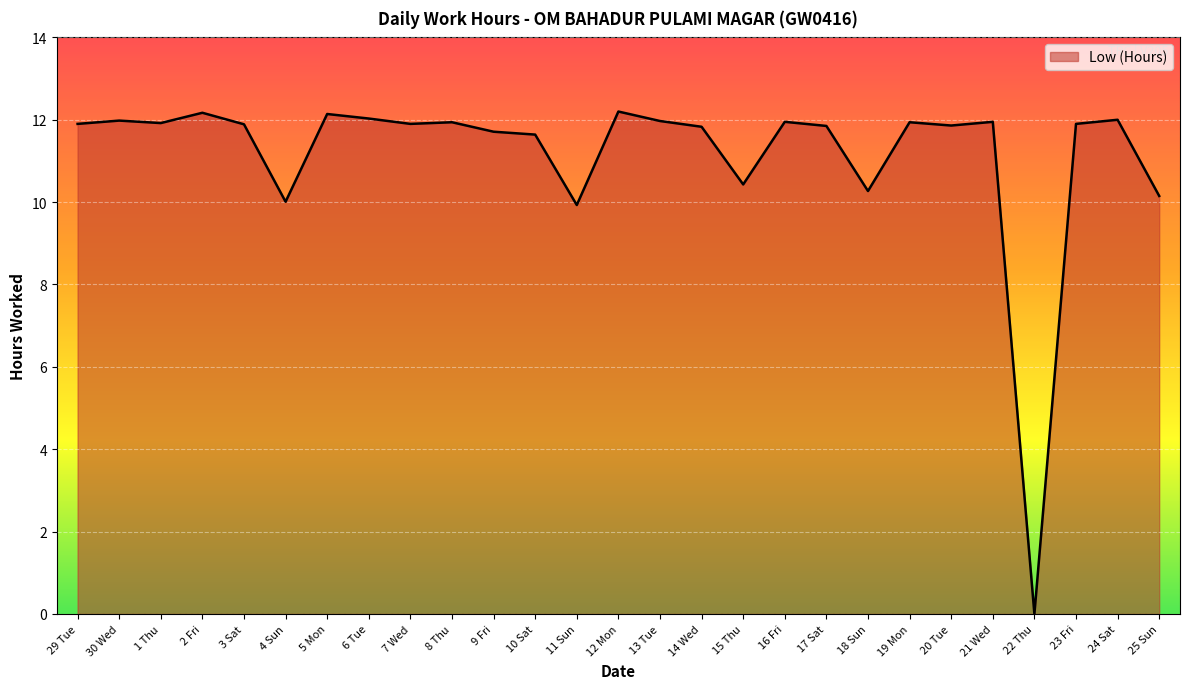

What is the ratio of the value at 24 Sat to the value at 18 Sun?

1.2